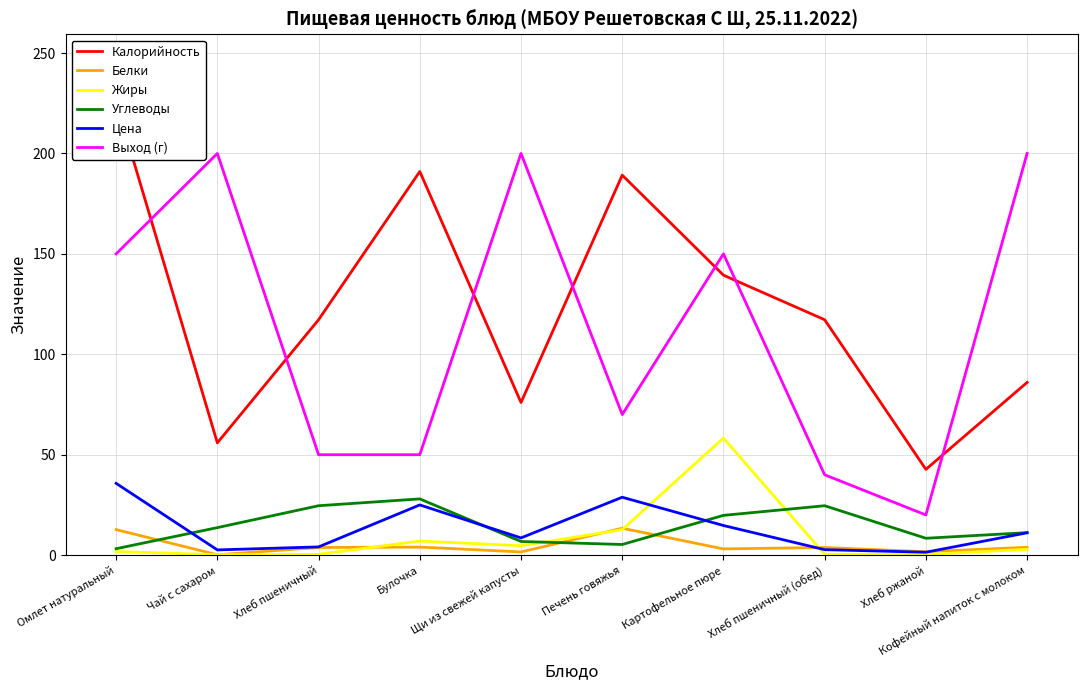

The value of Углеводы at Хлеб пшеничный is 36.5. True or false?

False